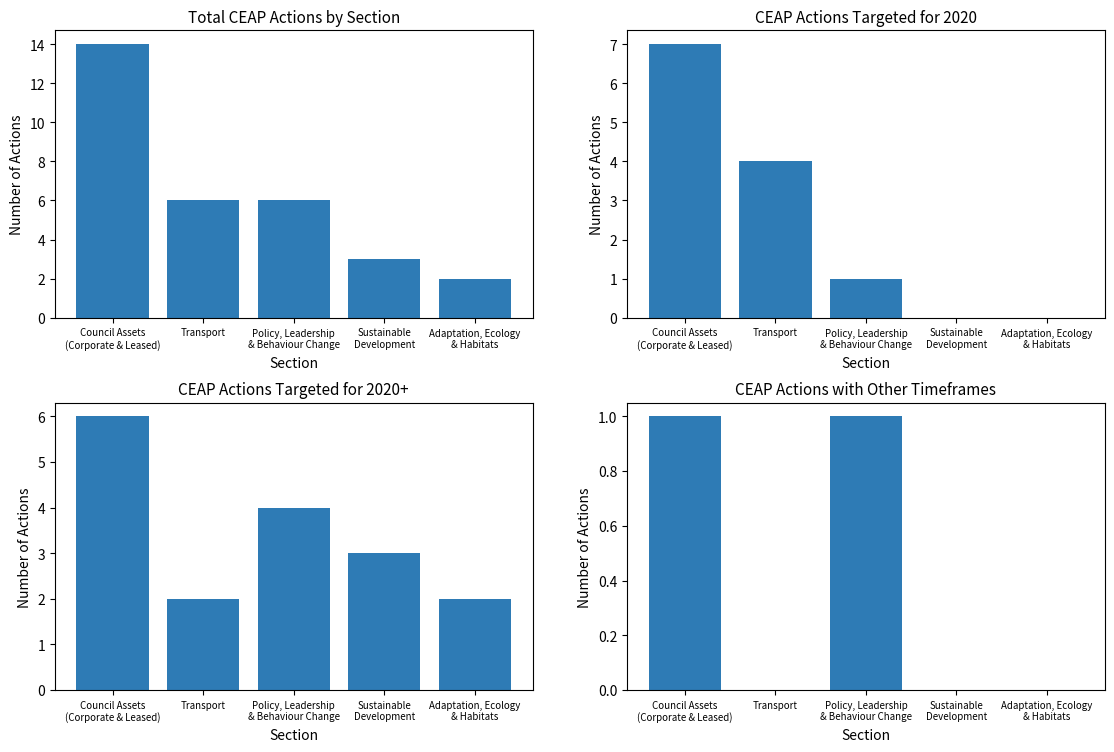

List the series in order of their overall mean, highest first.

Total Actions, 2020+ Actions, 2020 Actions, Other Timeframe Actions